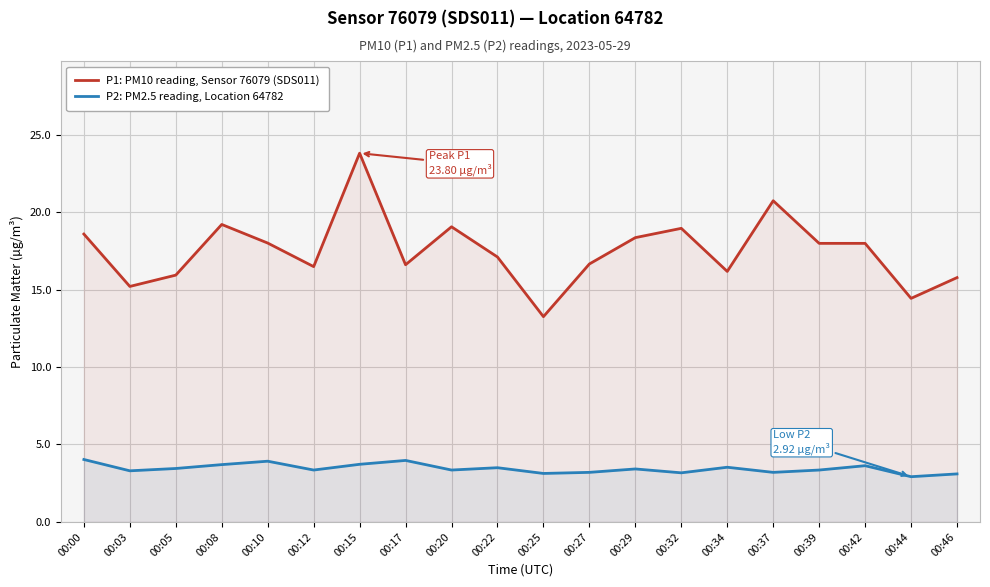

What is the difference between the maximum and minimum values in the P1: PM10 reading, Sensor 76079 (SDS011) series?

10.6